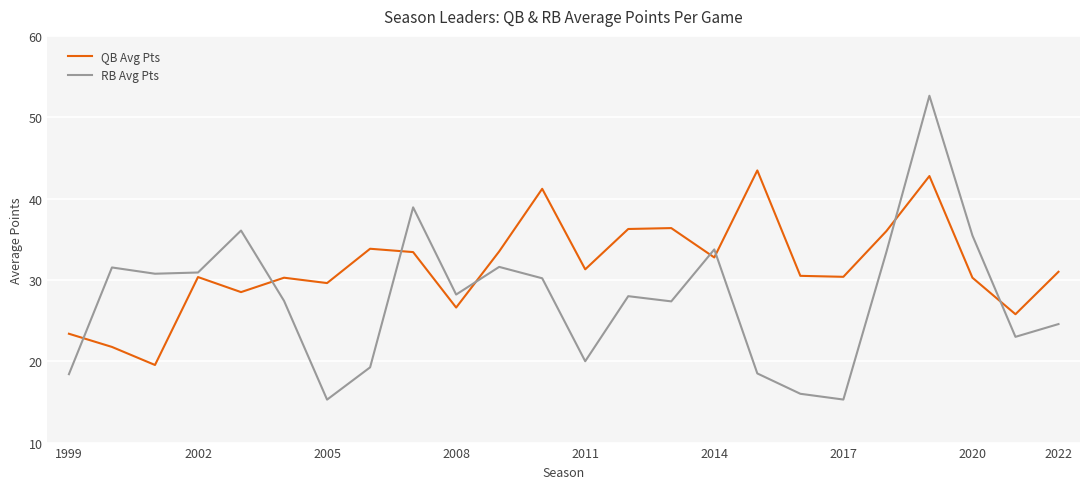

What is the smallest value displayed?

15.3